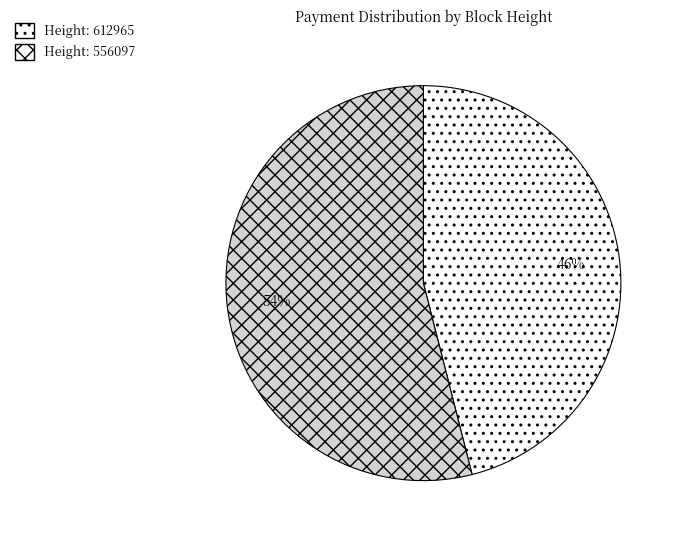

Is there any slice that represents more than half of the pie?

Yes